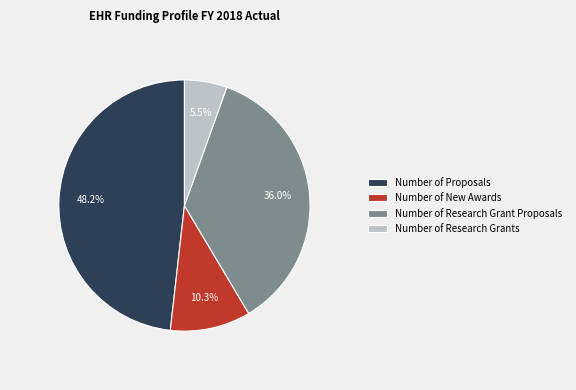

Which slice is the smallest?

Number of Research Grants